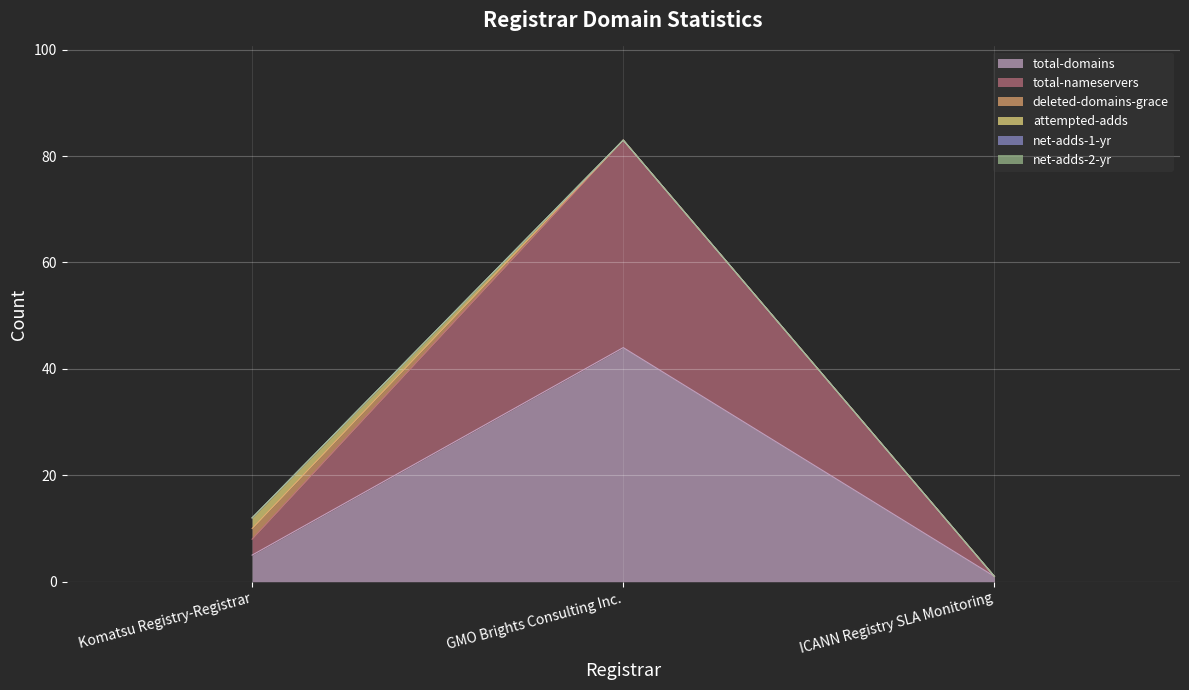

What position from the right is GMO Brights Consulting Inc.?

2